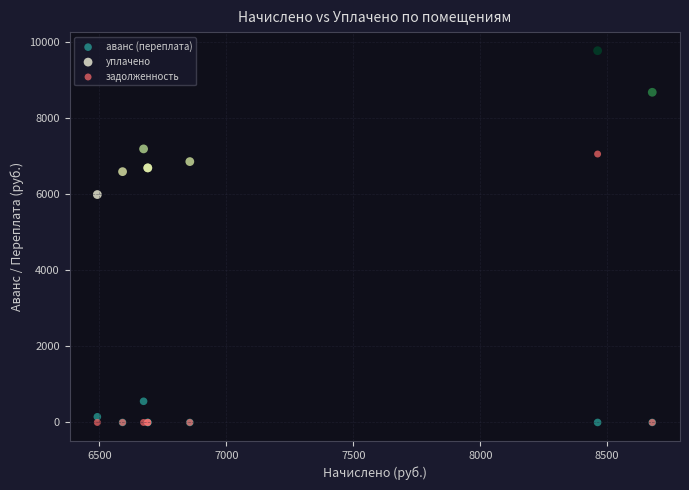

Which series reaches the maximum Y coordinate?

уплачено